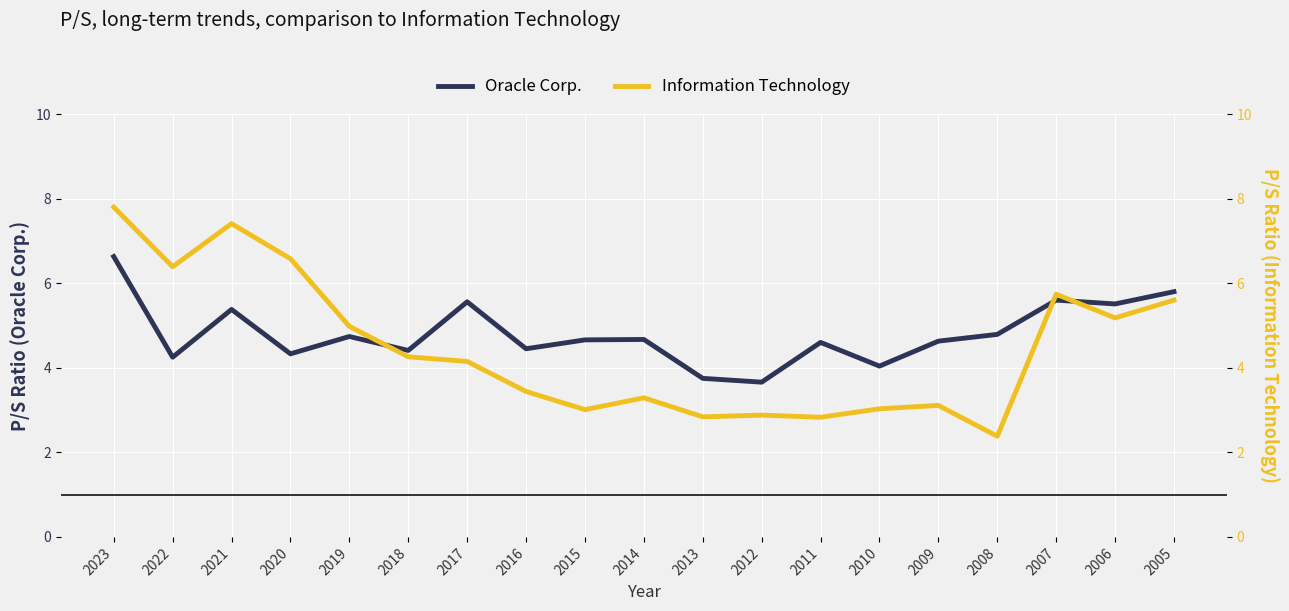

What is the value of the Oracle Corp. point at the 19th from the left?

5.8